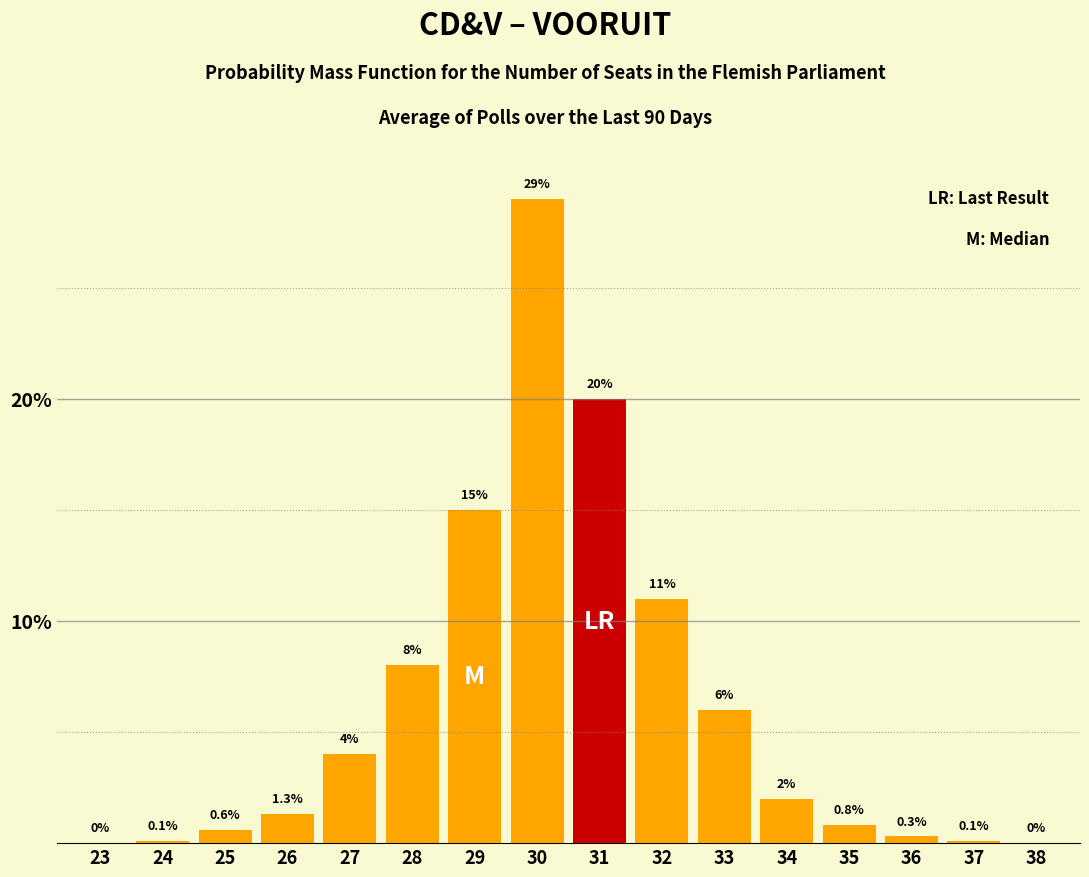

Reading left to right, extract all data points from this chart.

23=0.0	24=0.1	25=0.6	26=1.3	27=4.0	28=8.0	29=15.0	30=29.0	31=20.0	32=11.0	33=6.0	34=2.0	35=0.8	36=0.3	37=0.1	38=0.0